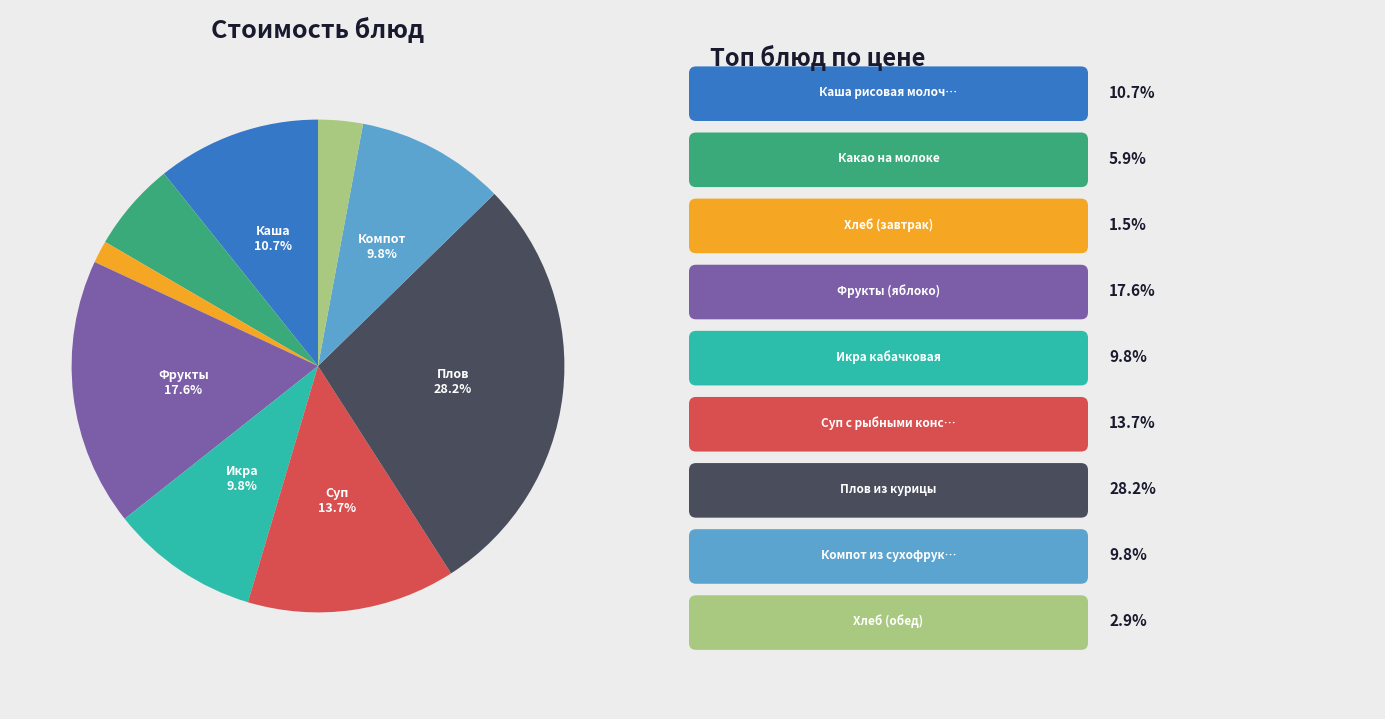

Is there any slice that represents more than half of the pie?

No